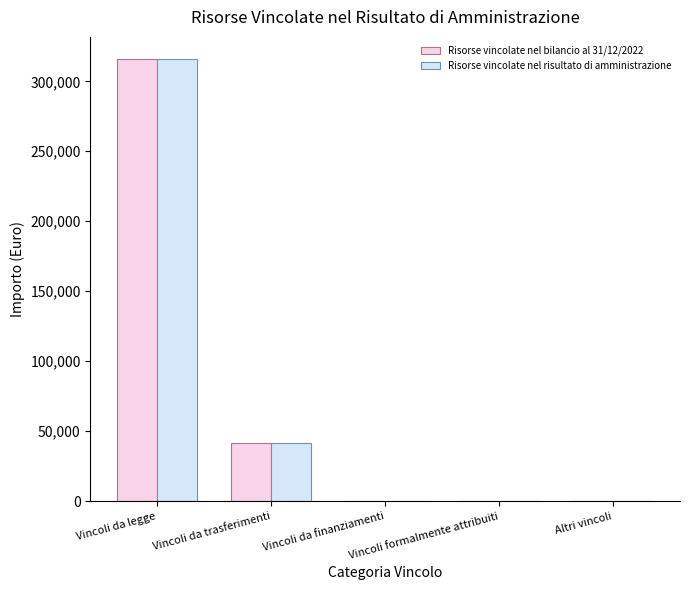

What is the highest value of the Risorse vincolate nel bilancio al 31/12/2022 series?

315943.9